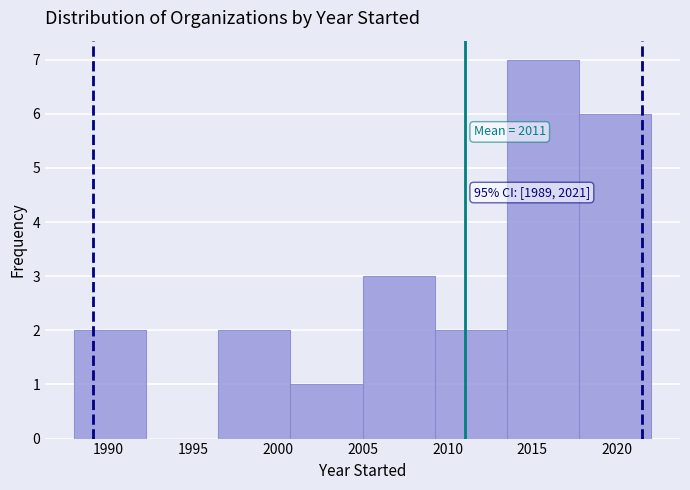

Which range on the x-axis has the tallest bar?

2013.50 to 2017.75